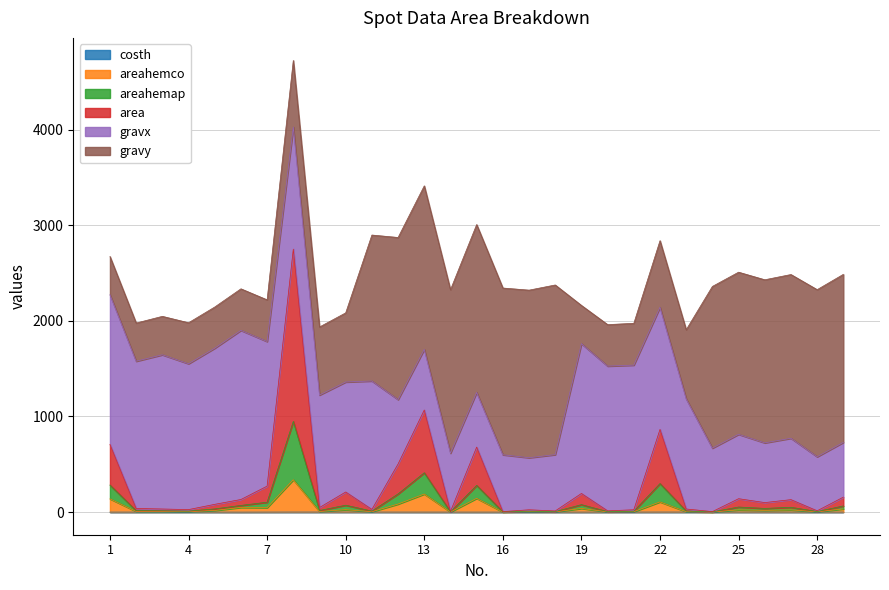

What is the sum of all areahemco values?

1341.6